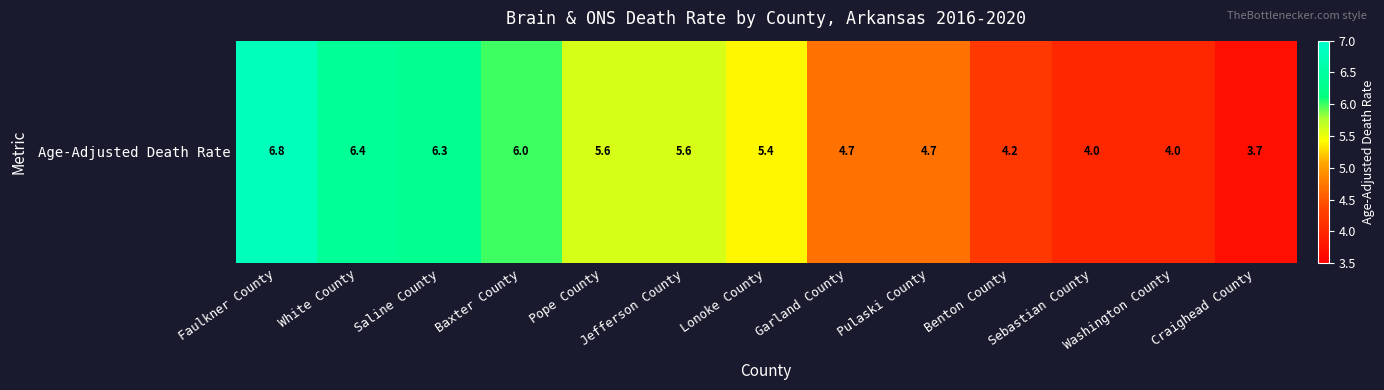

Is it true that the value at Pulaski County is 8.0?

False